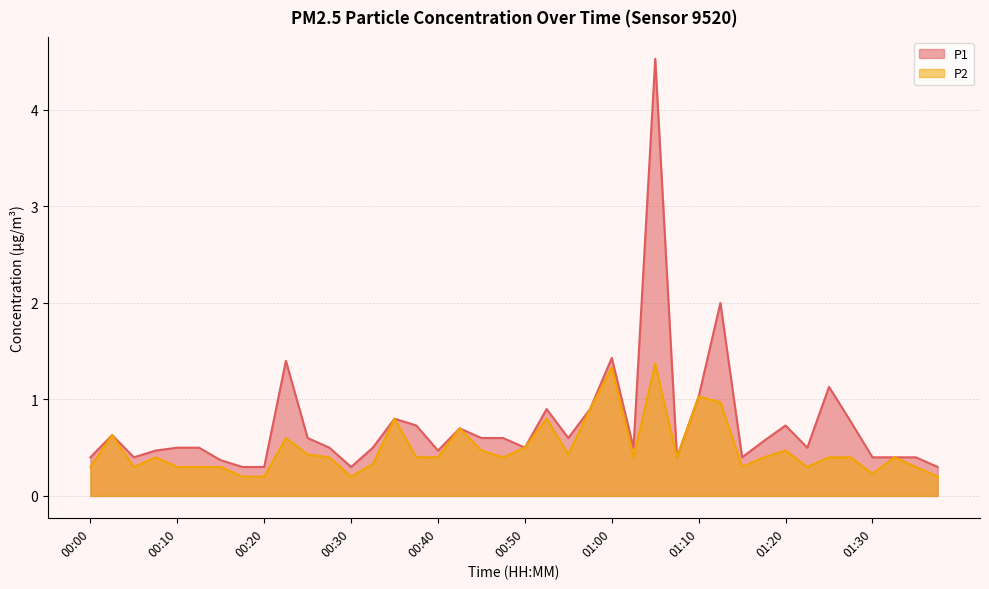

What is the highest value of the P1 series?

4.5